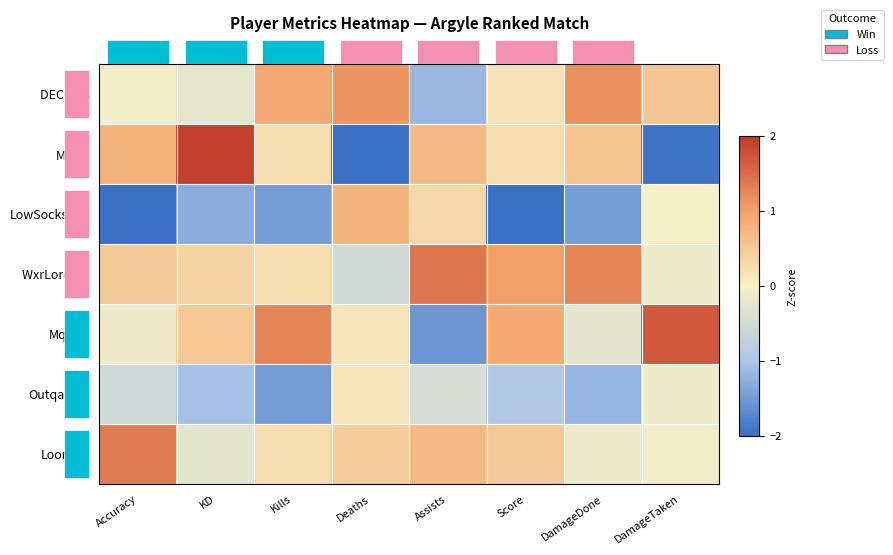

The value of Outqasted at Deaths is 0.1. True or false?

True